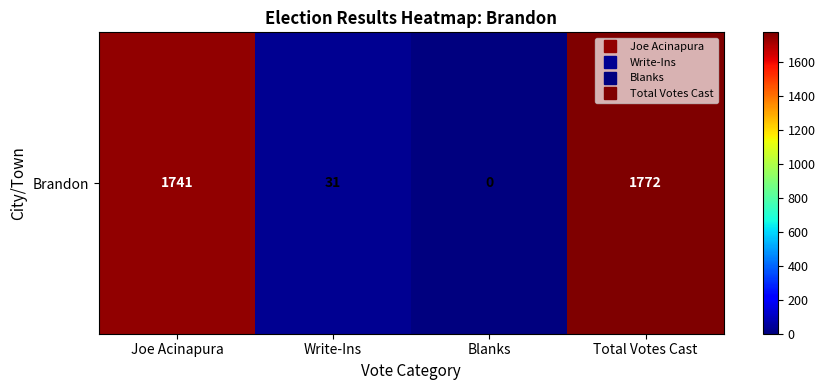

Reading right to left, extract all data points from this chart.

Total Votes Cast=1772	Blanks=0	Write-Ins=31	Joe Acinapura=1741